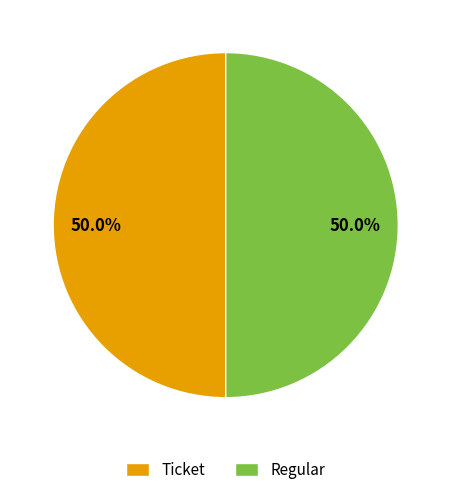

To the nearest percent, what is the combined percentage of Regular and Ticket?

100%